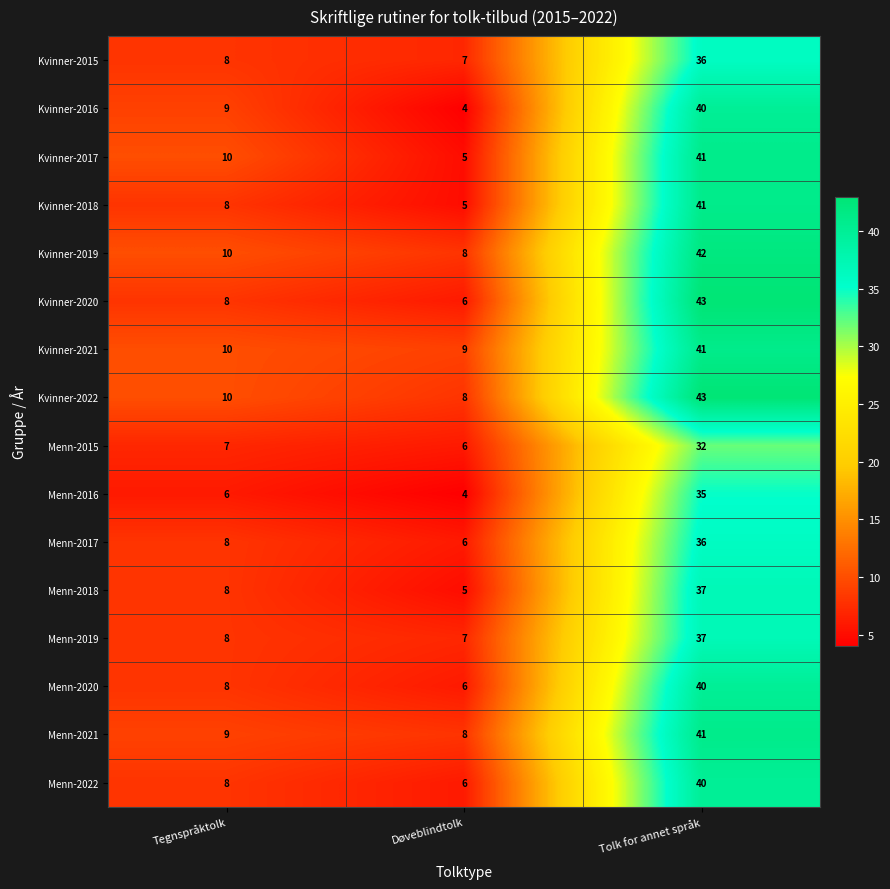

Which series has the widest spread of values?

Kvinner-2020